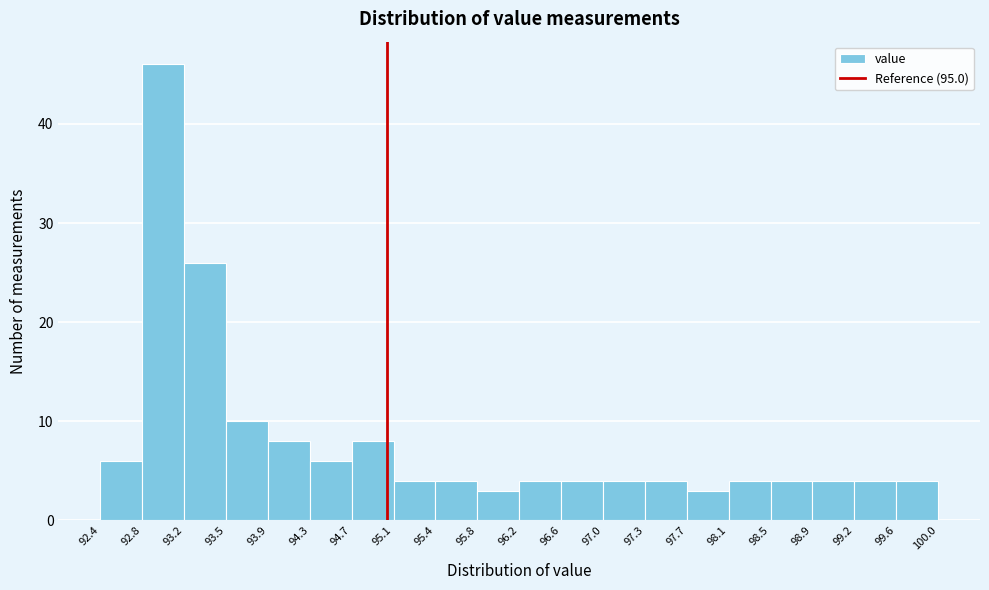

What is the height of the bar covering 94.7 to 95.1 on the x-axis? The values are not printed on the chart, so give them approximately, as read against the axis.

8